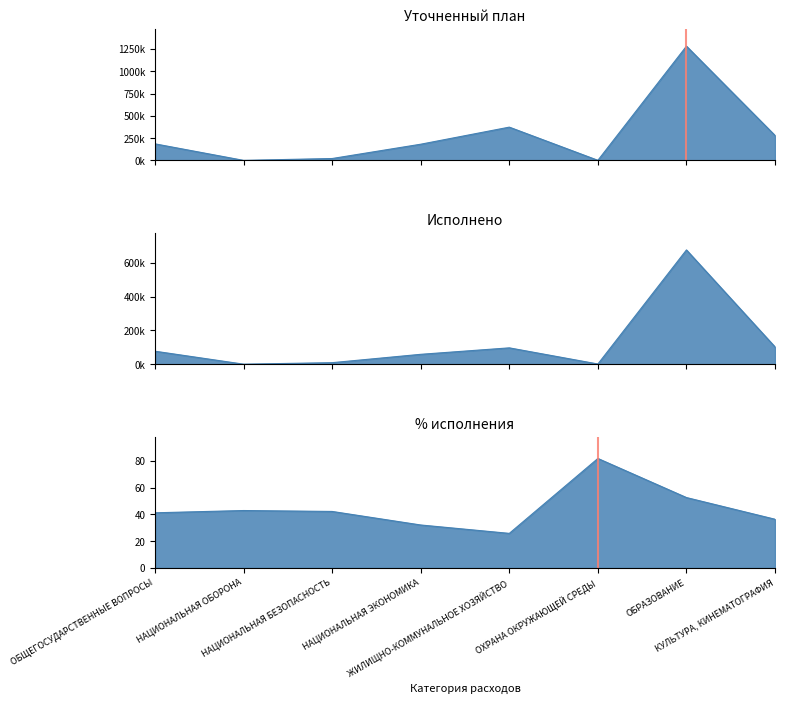

True or false: Уточненный план (тыс. руб.) has more than 0 points higher than both neighbors.

True